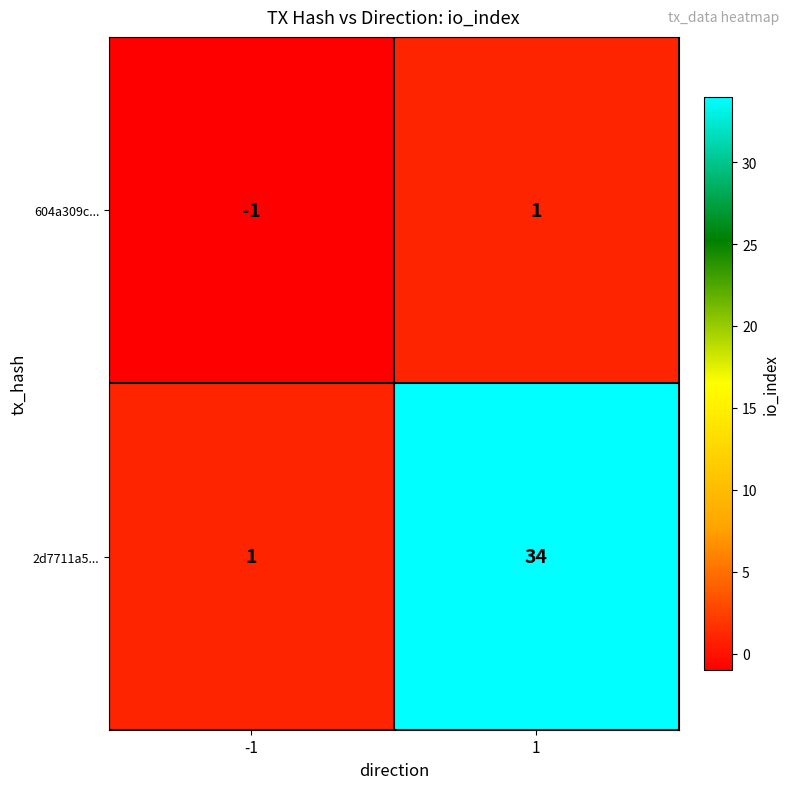

The 2d7711a5... series shows 0 at -1. True or false?

False